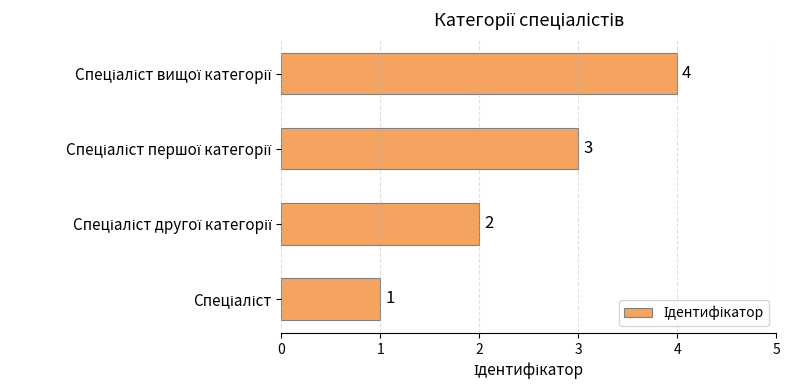

What is the difference between the maximum and minimum values?

3